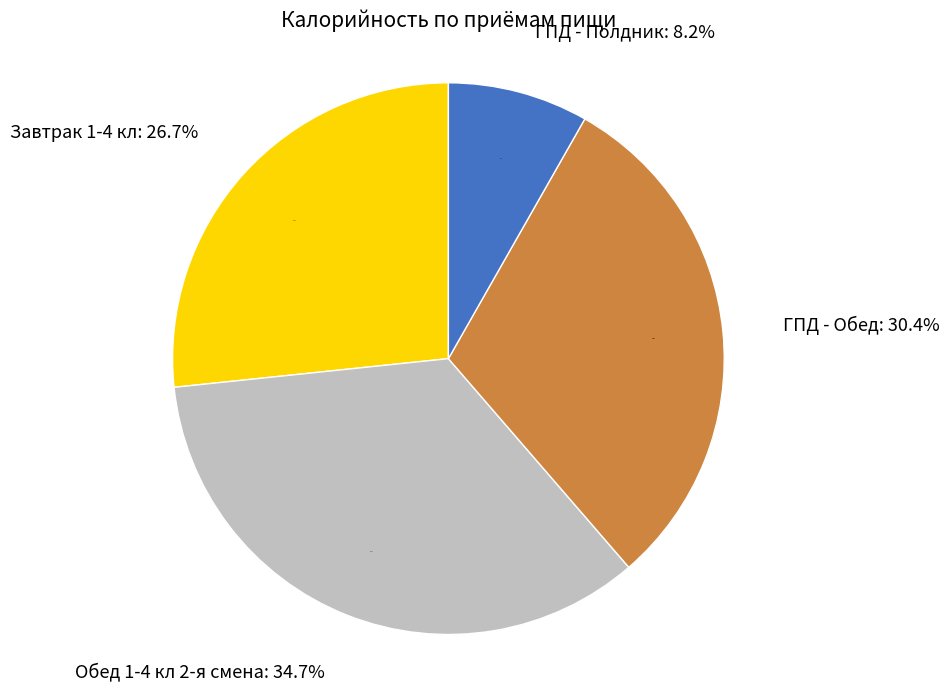

What is the largest slice in the pie chart?

Обед 1-4 кл 2-я смена